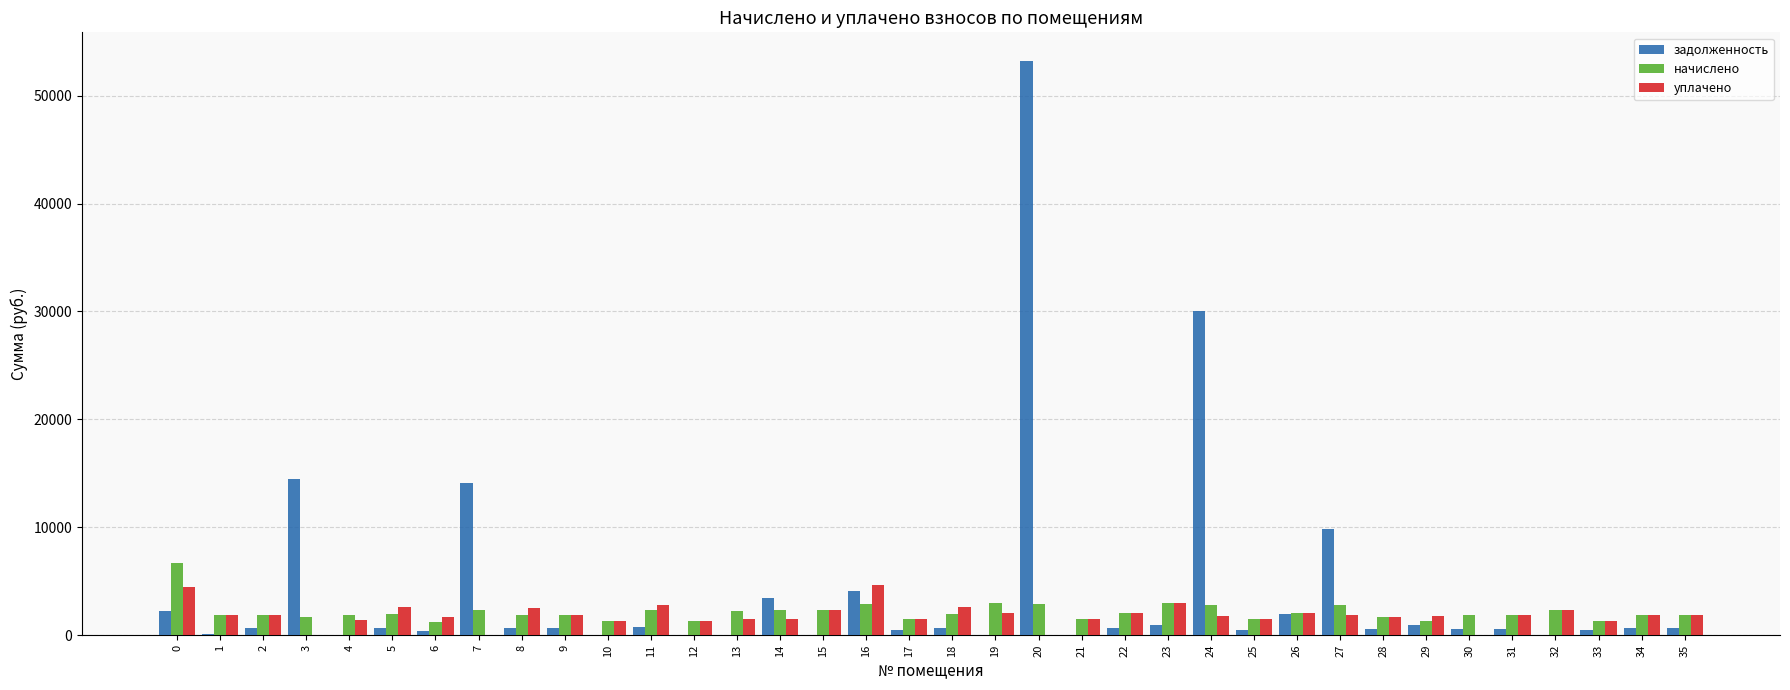

What are all the series names shown in the legend?

задолженность, начислено, уплачено